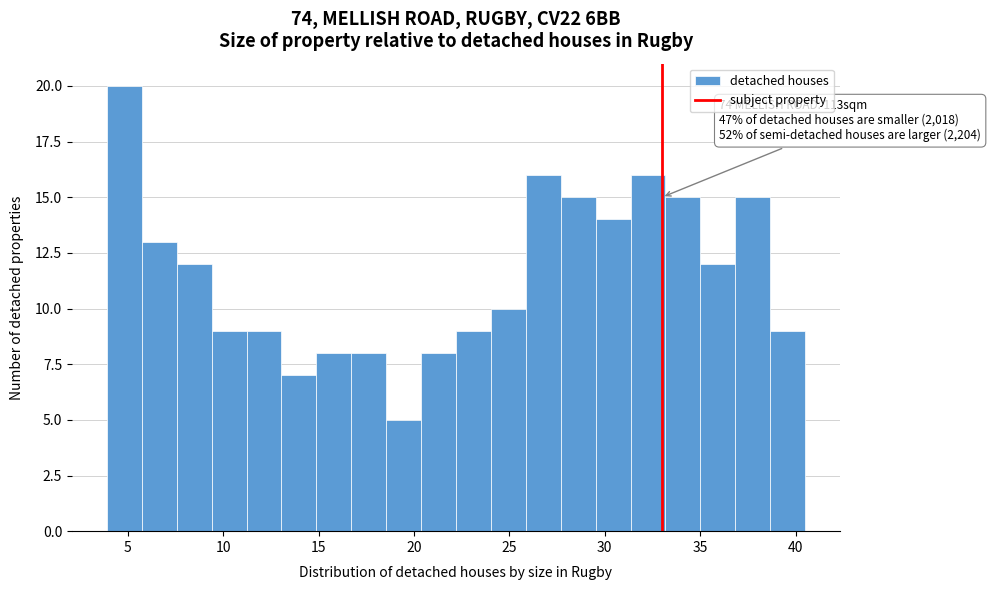

Around what value on the x-axis is the tallest bar? Give the approximate position of its centre, as read against the axis.

5.0